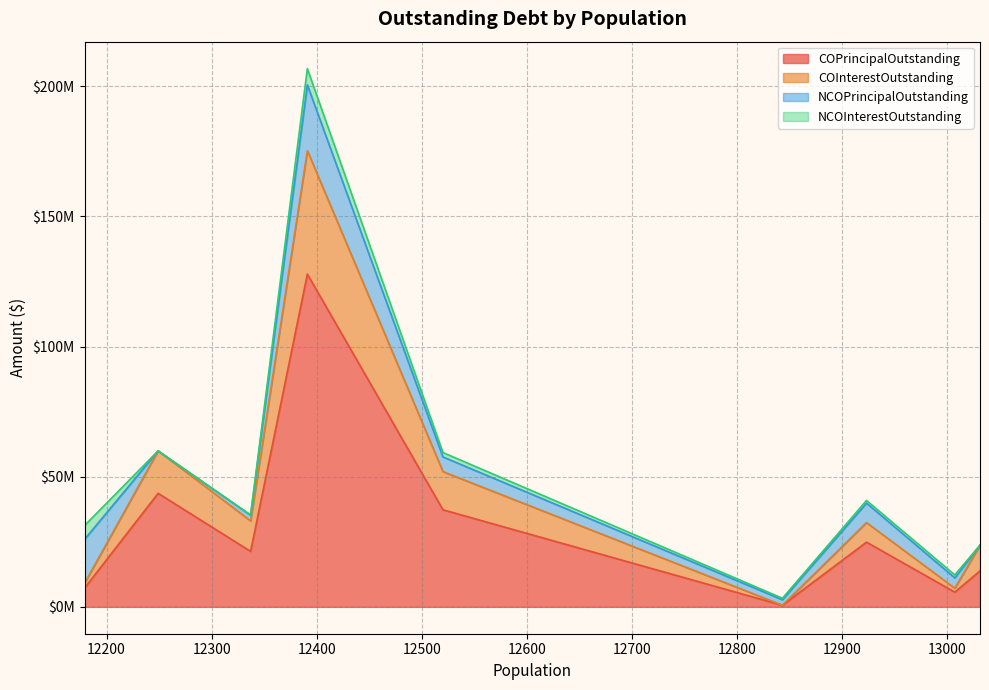

Is the value of NCOInterestOutstanding at 12249 greater than the value of NCOPrincipalOutstanding at 12843?

No